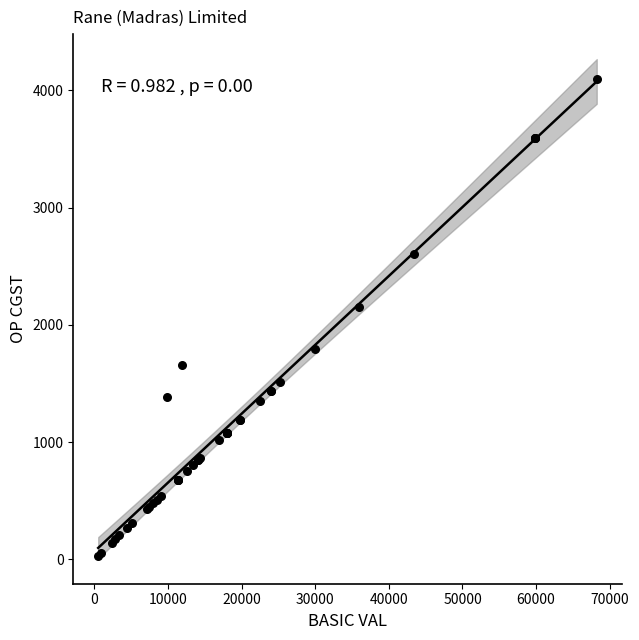

What Y value in the scatter plot is closest to 2062?

2155.0